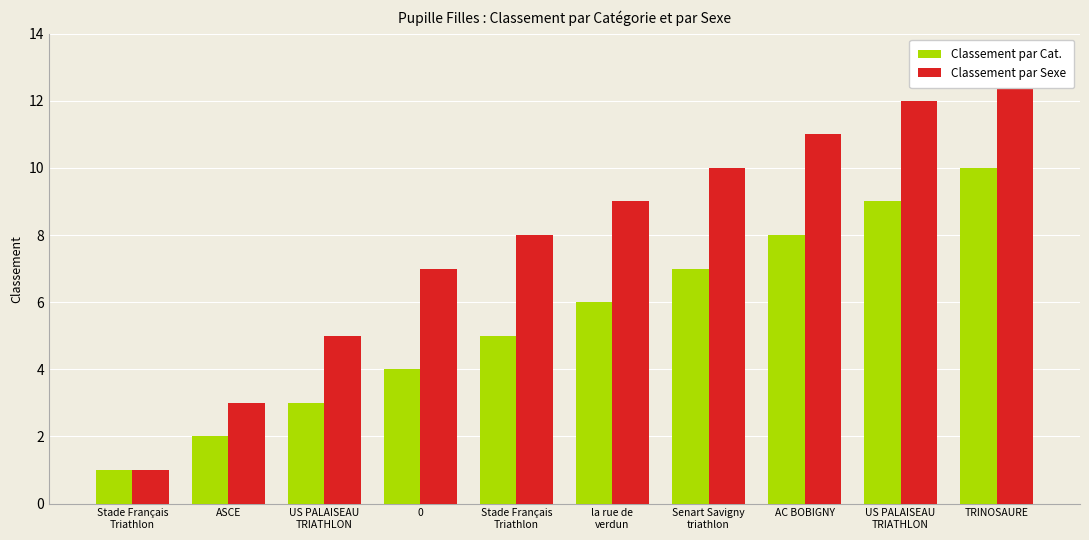

Reading right to left, what are all the values shown in this chart?

Classement par Cat.: TRINOSAURE=10	US PALAISEAU
TRIATHLON=9	AC BOBIGNY=8	Senart Savigny
triathlon=7	la rue de
verdun=6	Stade Français
Triathlon=5	0=4	US PALAISEAU
TRIATHLON=3	ASCE=2	Stade Français
Triathlon=1
Classement par Sexe: TRINOSAURE=13	US PALAISEAU
TRIATHLON=12	AC BOBIGNY=11	Senart Savigny
triathlon=10	la rue de
verdun=9	Stade Français
Triathlon=8	0=7	US PALAISEAU
TRIATHLON=5	ASCE=3	Stade Français
Triathlon=1